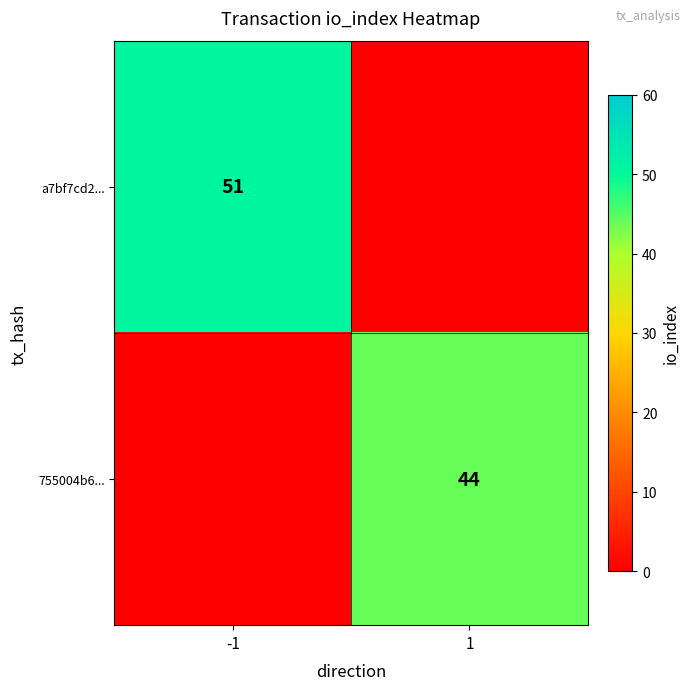

True or false: a7bf7cd2... has a value of 77 at -1.

False